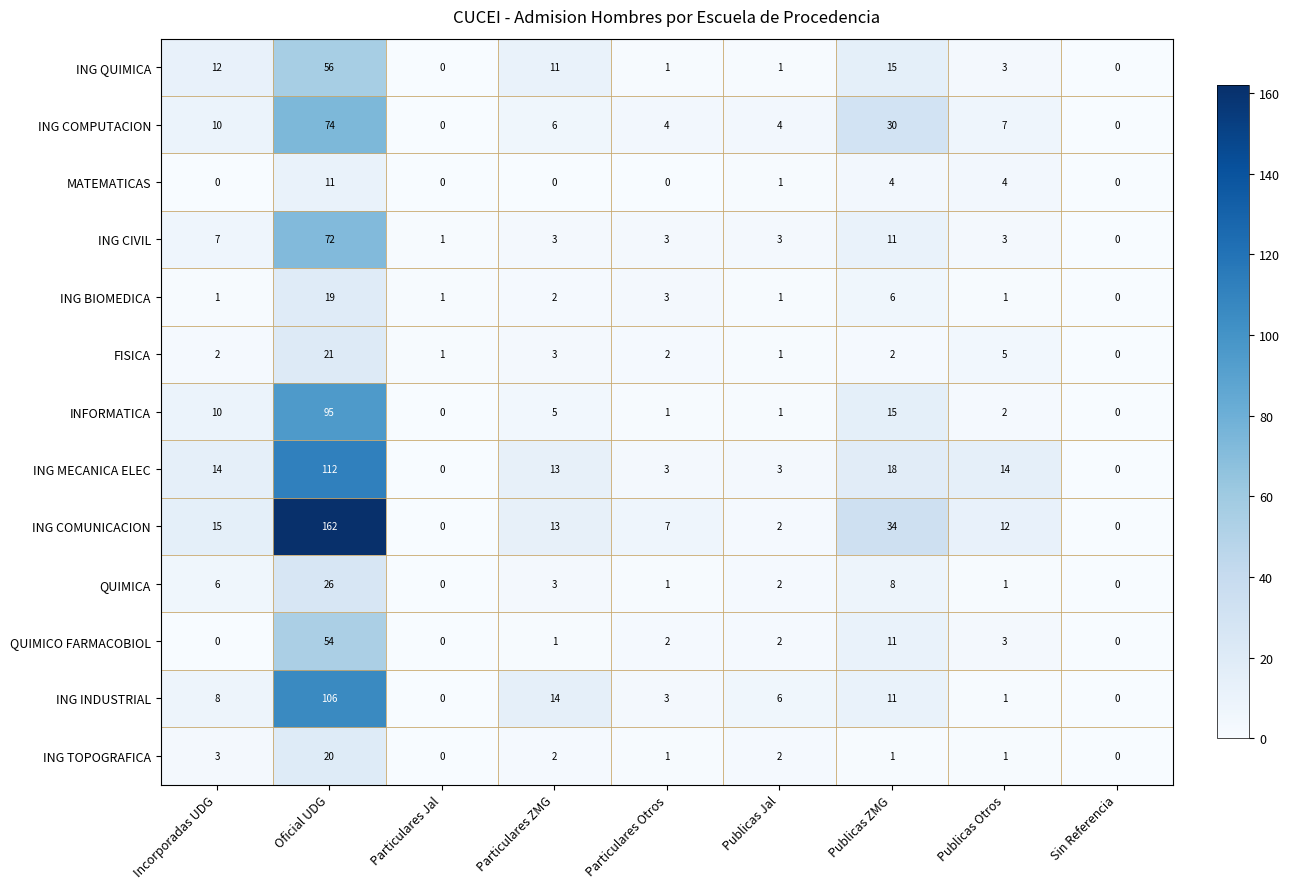

Read the ING QUIMICA value at Incorporadas UDG.

12